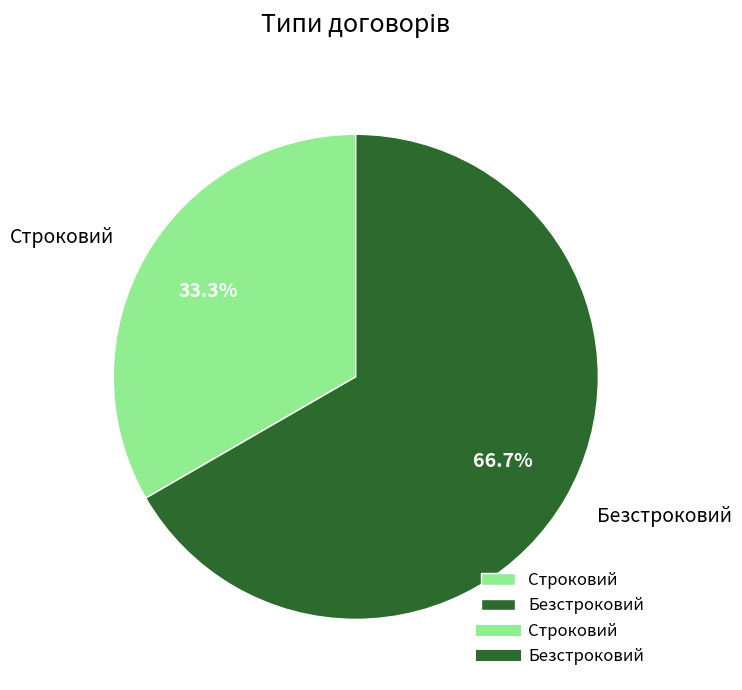

Rank the categories by value from highest to lowest.

Безстроковий, Строковий